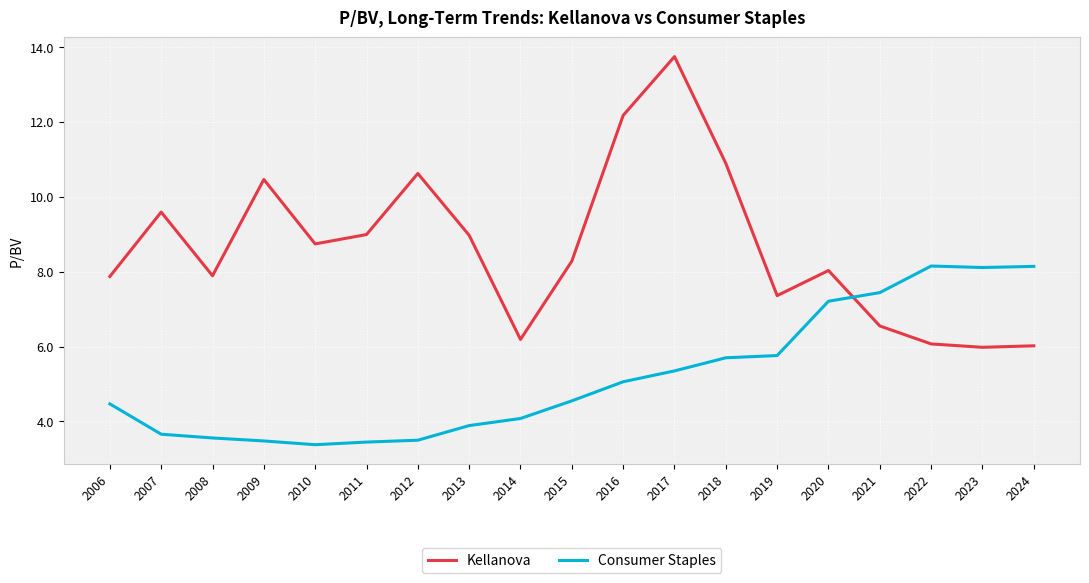

Which series changed the most between 2018 and 2024?

Kellanova